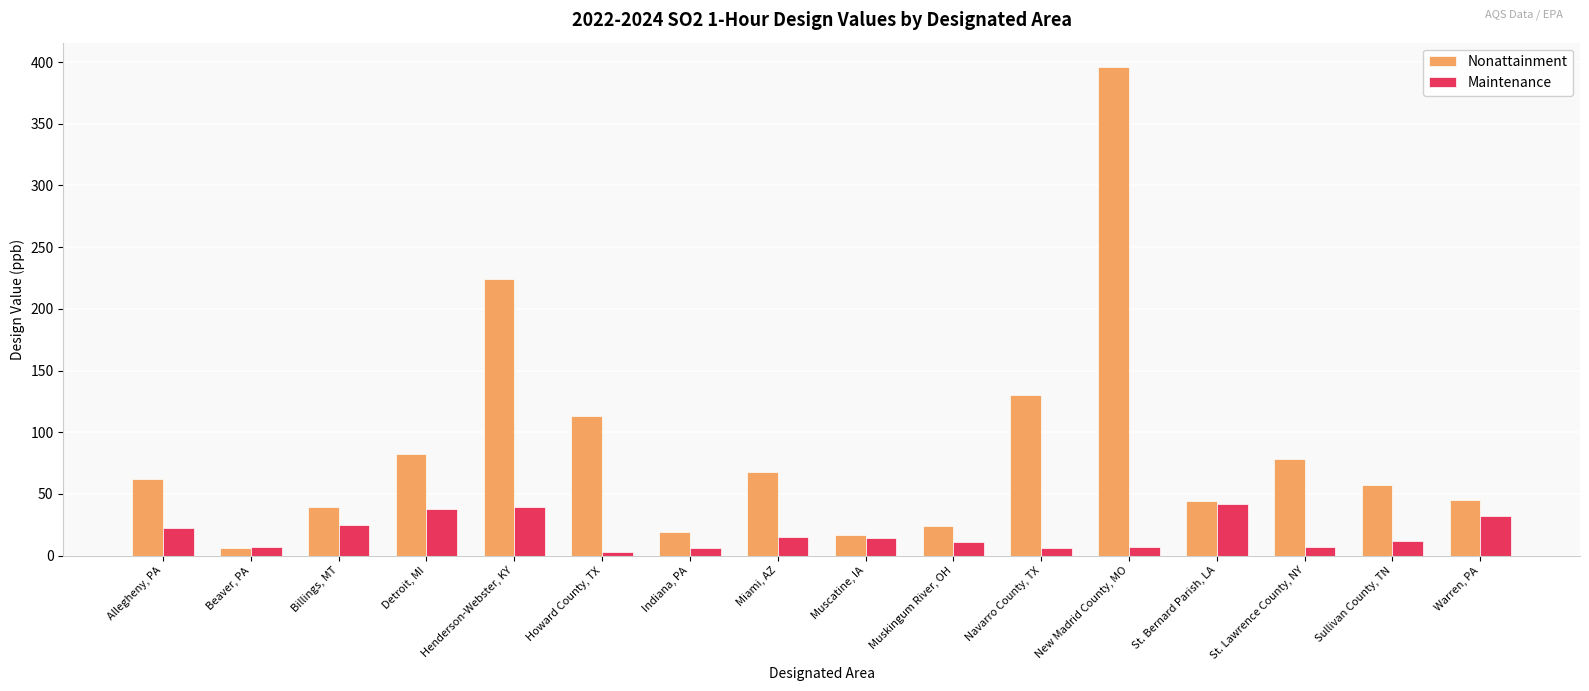

Which series has the largest total across all categories?

Nonattainment